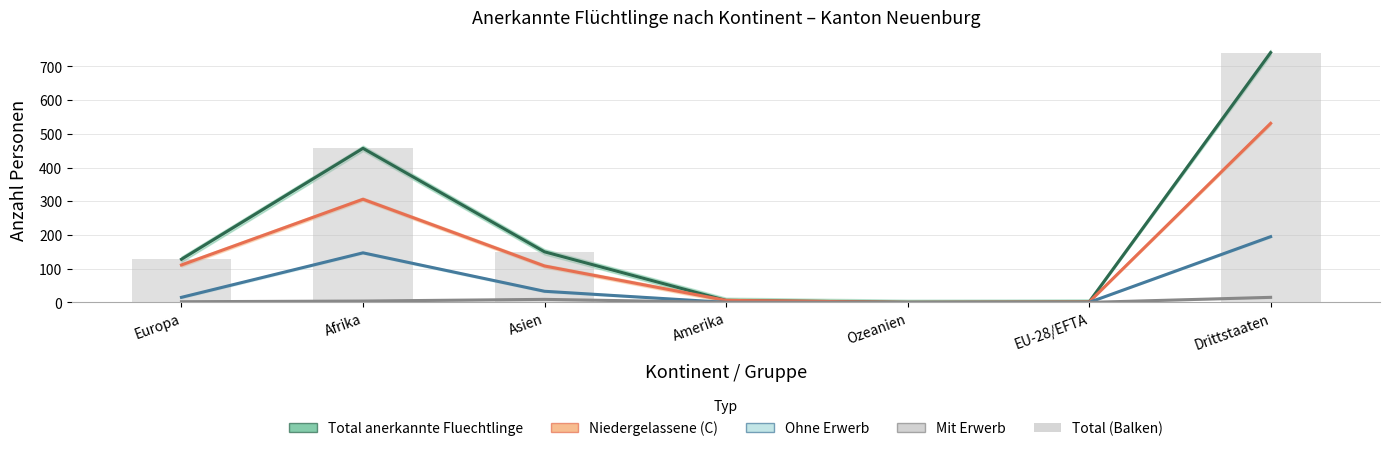

The value of Total (Balken) at Afrika is 228. True or false?

False